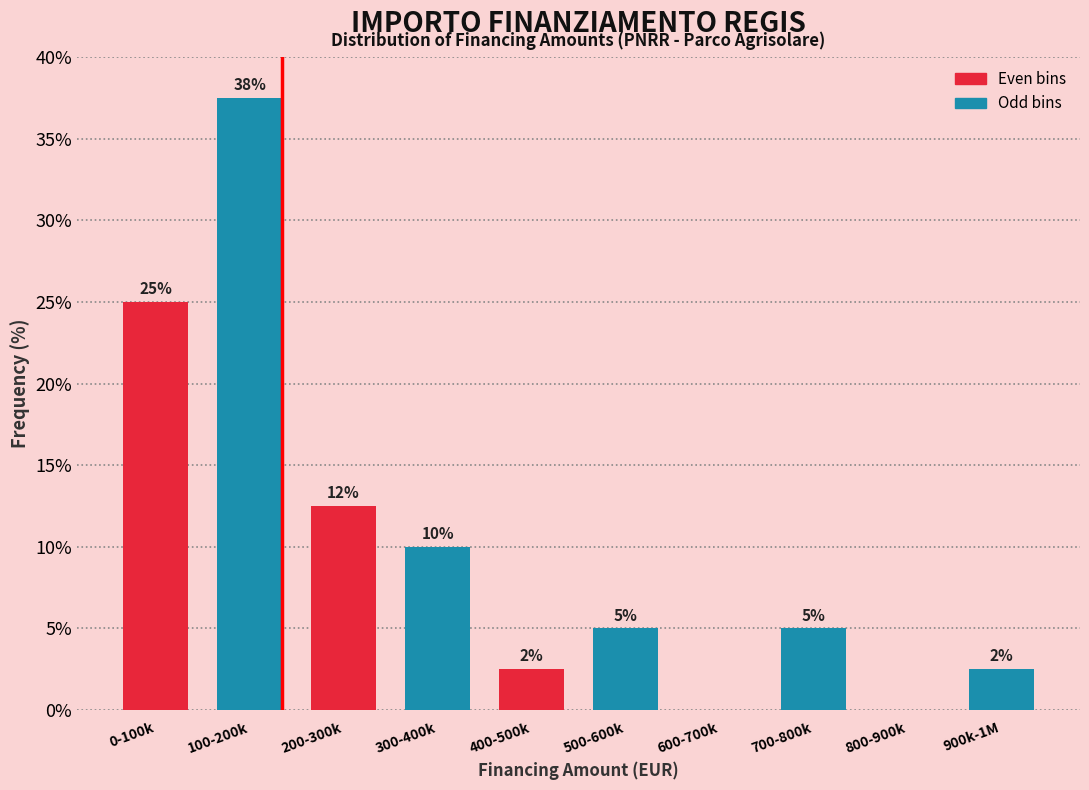

The value at 900k-1M is 4.4. True or false?

False